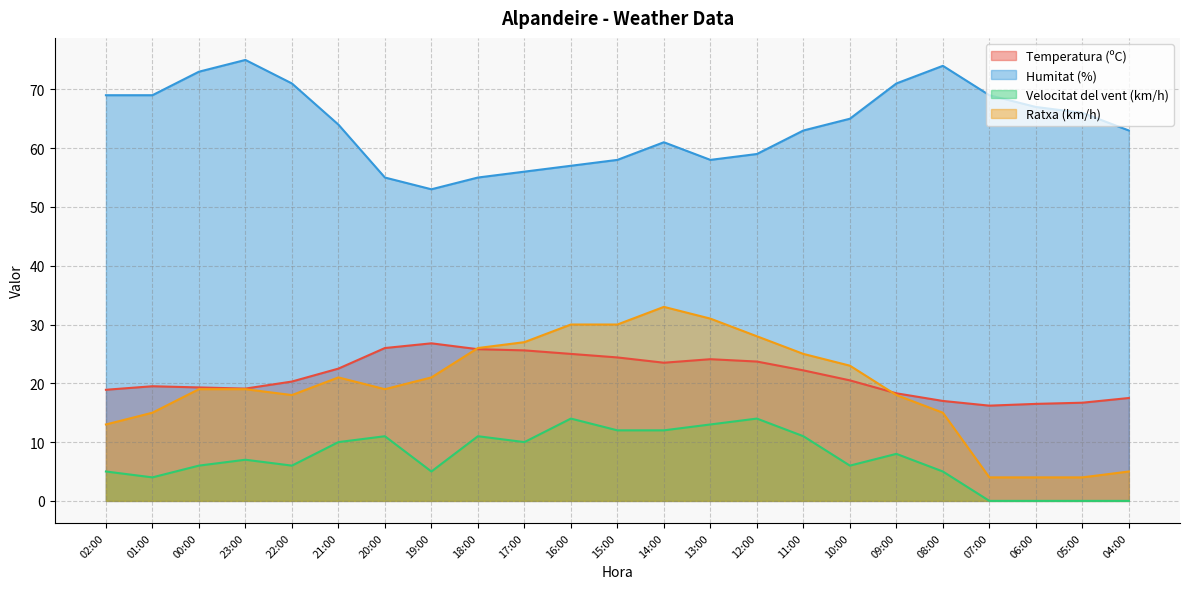

What is the sum of the Ratxa (km/h) values at 05:00 and 09:00?

22.0